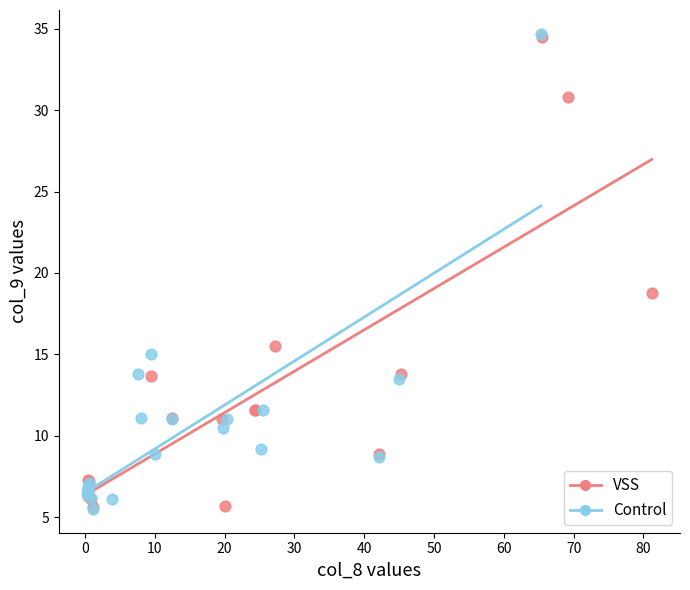

What are all the series names shown in the legend?

VSS, Control